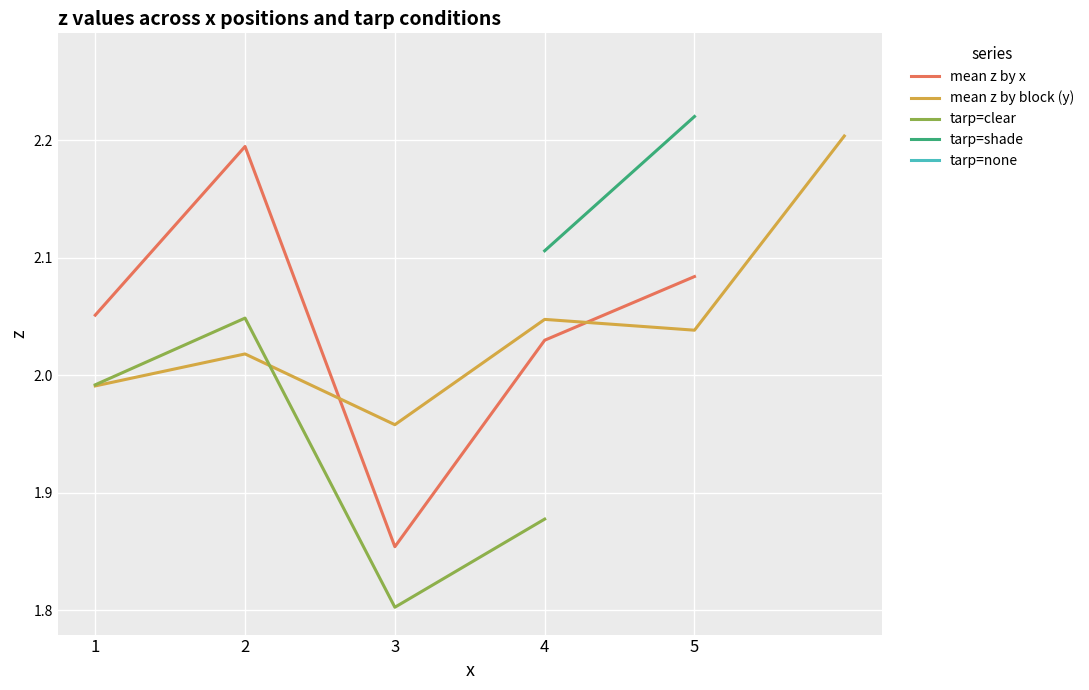

At which label is mean z by x closest to 2?

4